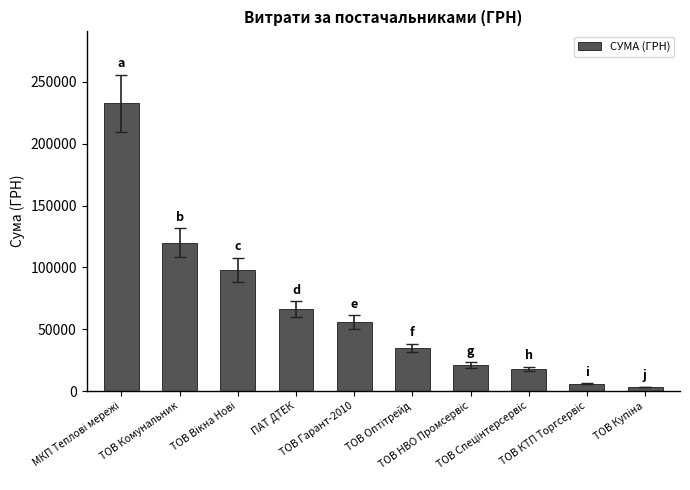

What is the value of the 5th bar from the left?

55535.4